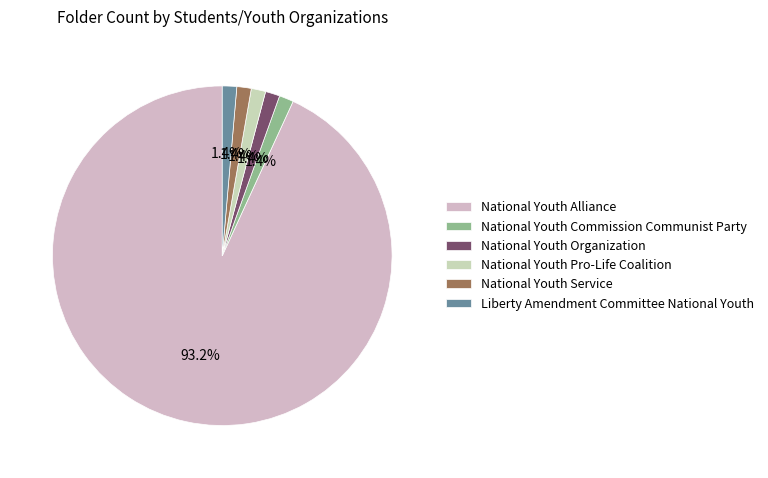

To the nearest percent, what percentage of the pie is Liberty Amendment Committee National Youth?

1%